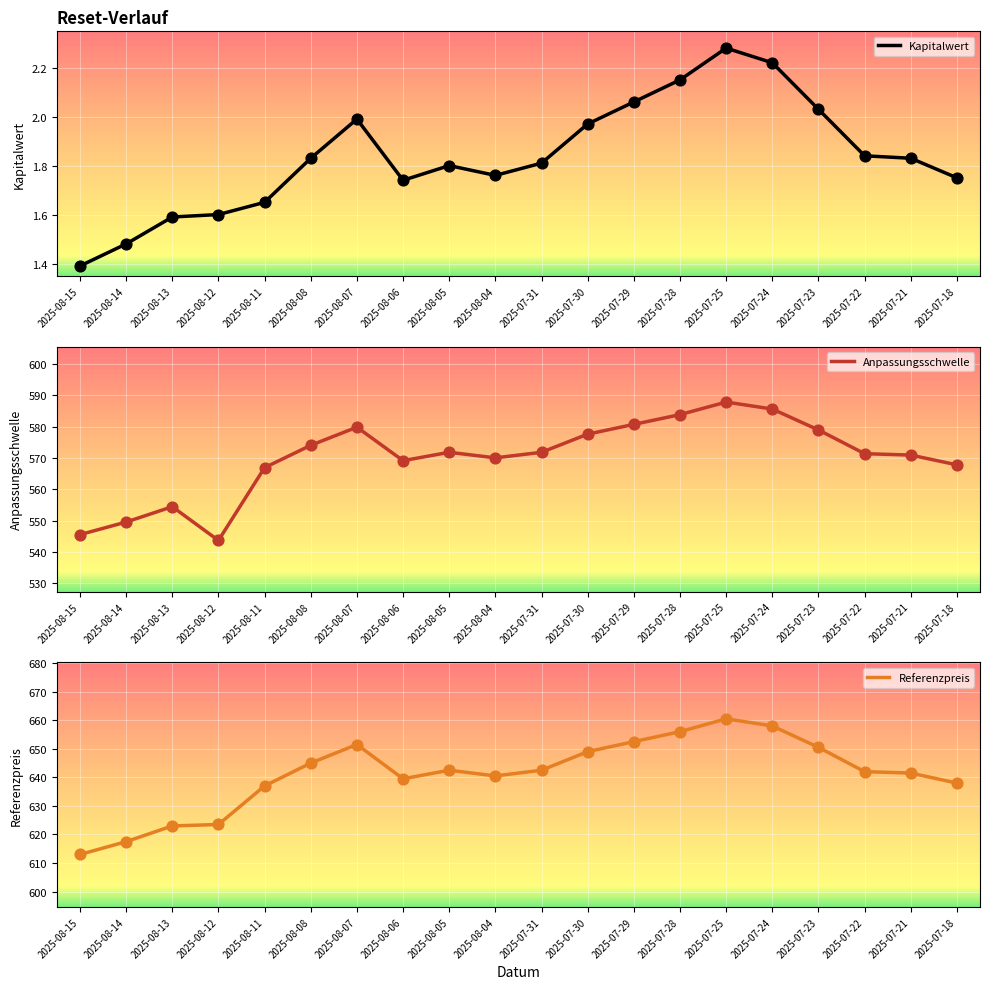

Which series has the largest total across all categories?

Referenzpreis